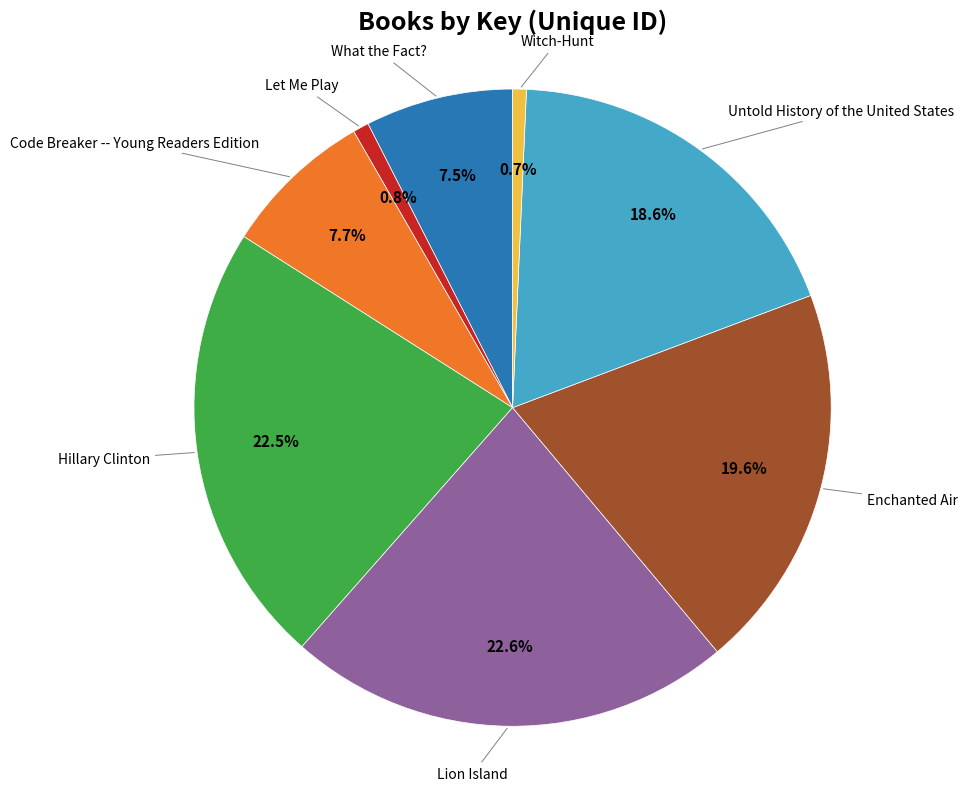

Is there any slice that represents more than half of the pie?

No